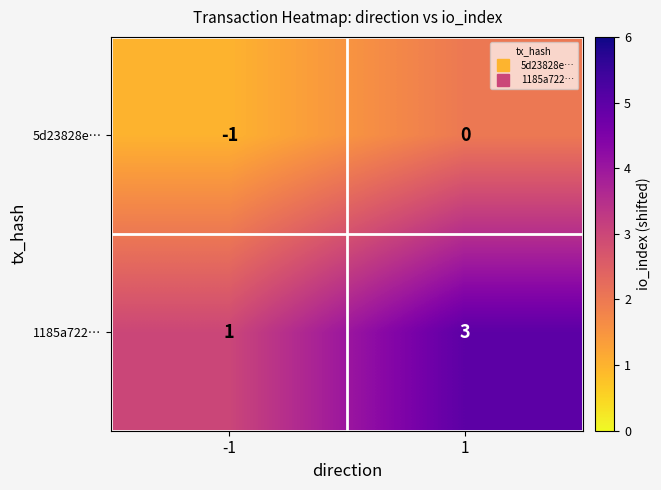

List the series in order of their peak value, highest first.

1185a722…, 5d23828e…